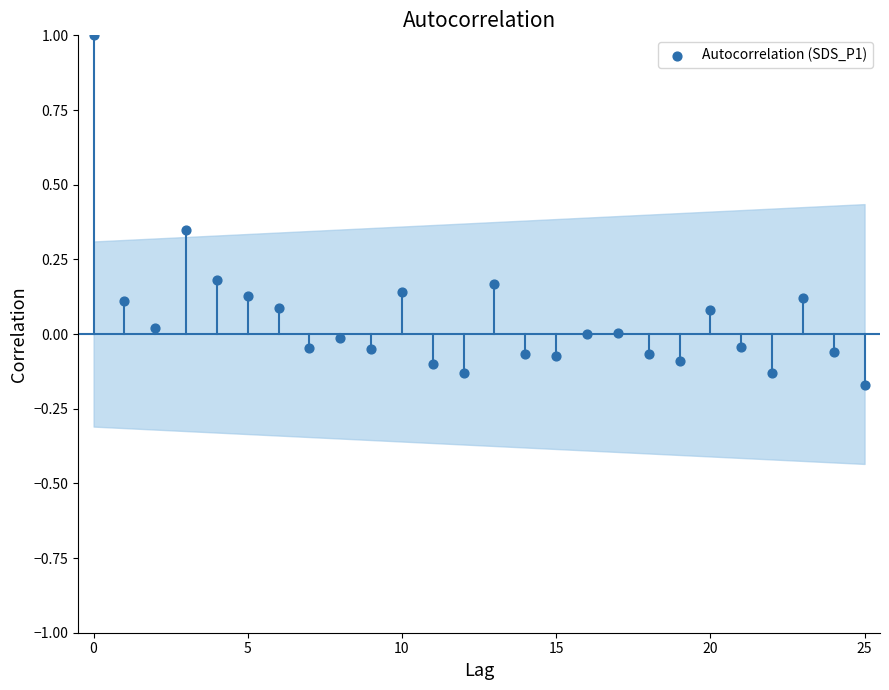

What is the range of Y values (max minus min)?

1.2